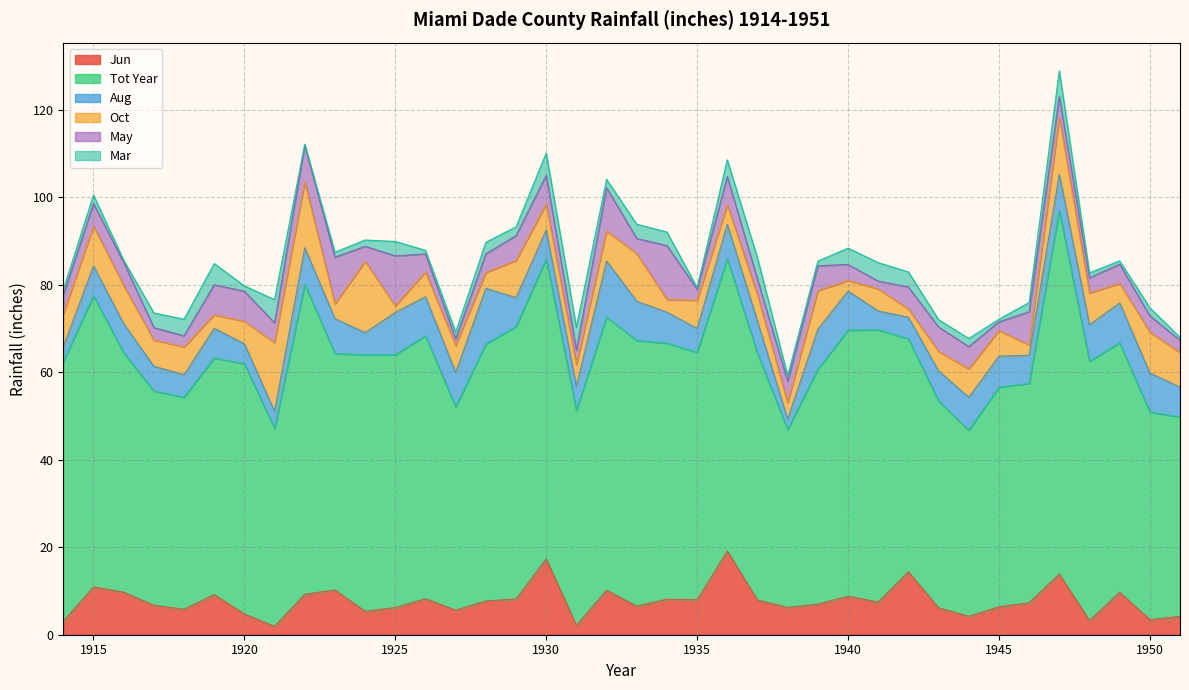

What is the greatest value displayed?

83.2